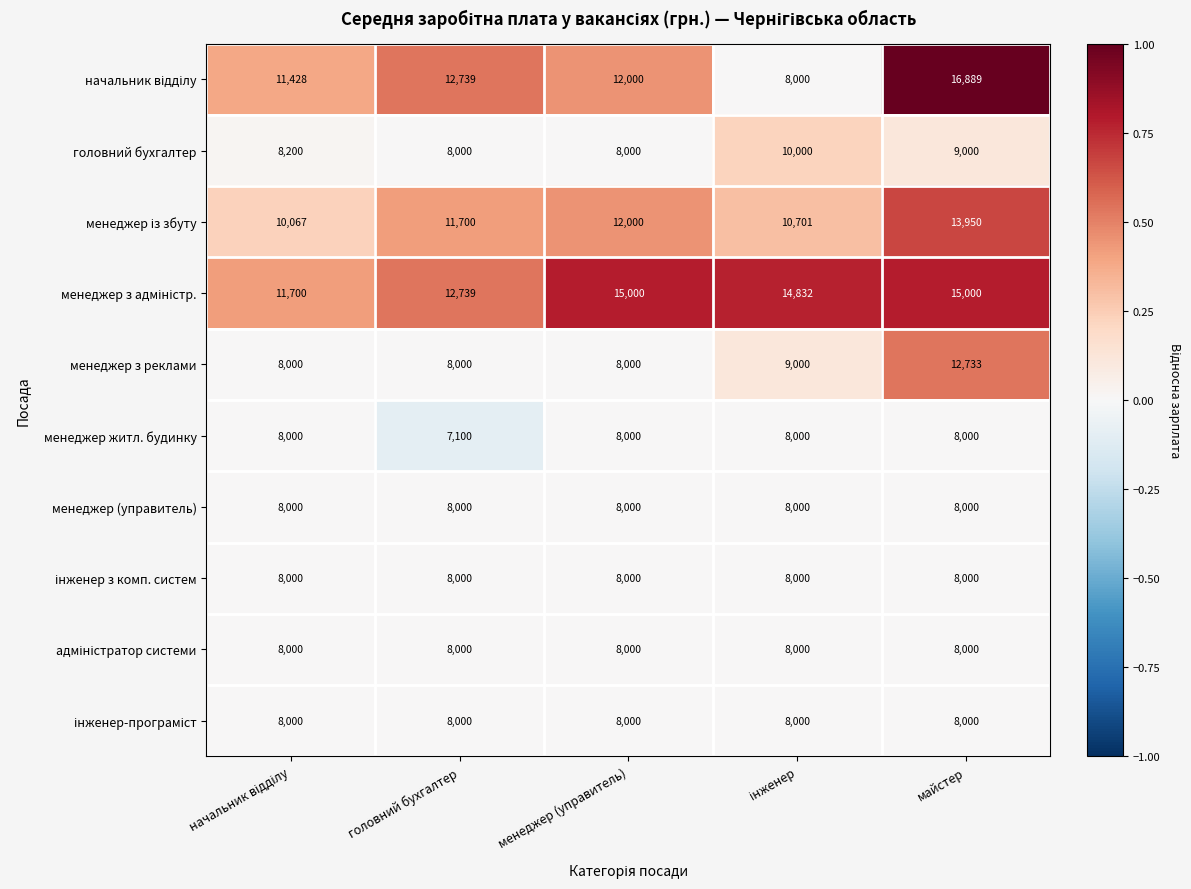

What is the average value of the менеджер з реклами series?

9147